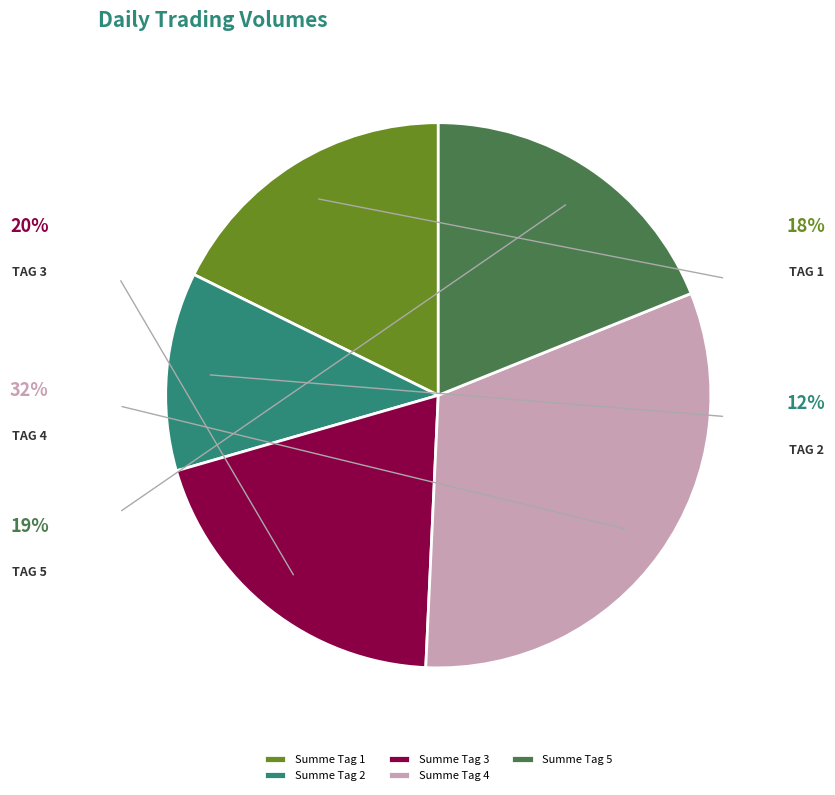

Count the number of slices in the pie.

5